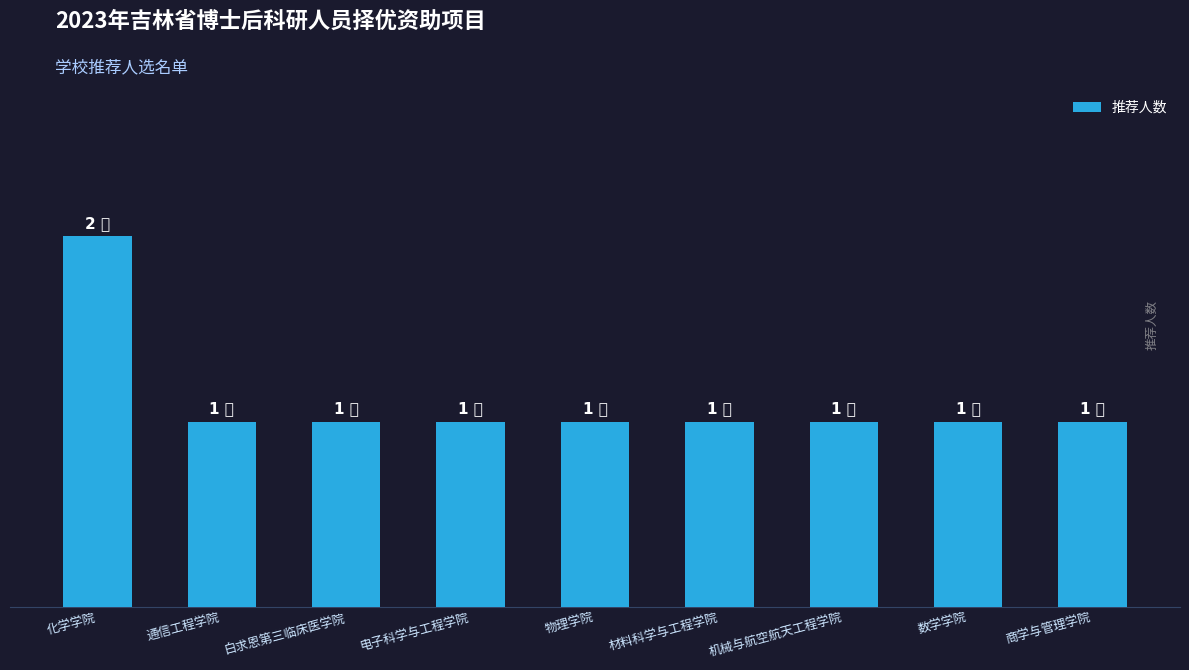

Does the chart contain any negative values?

No